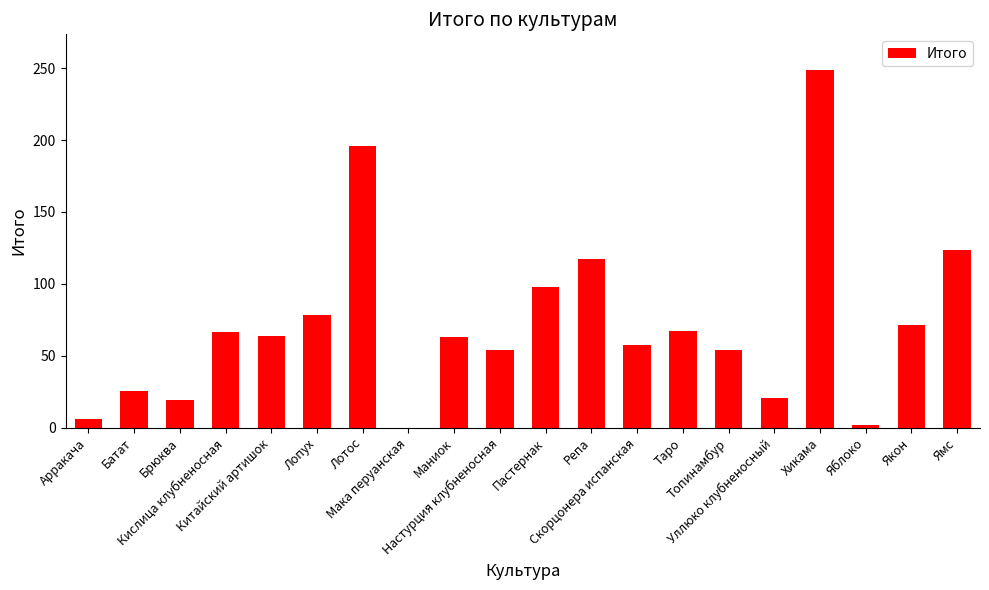

What is the greatest value displayed?

248.6